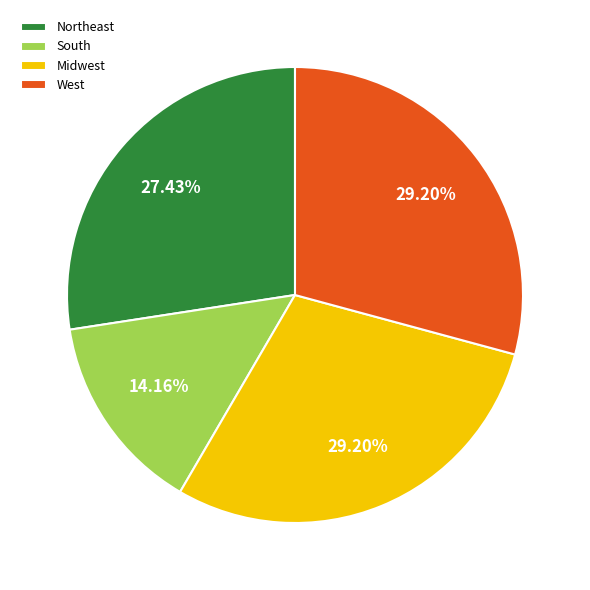

Count the number of slices in the pie.

4